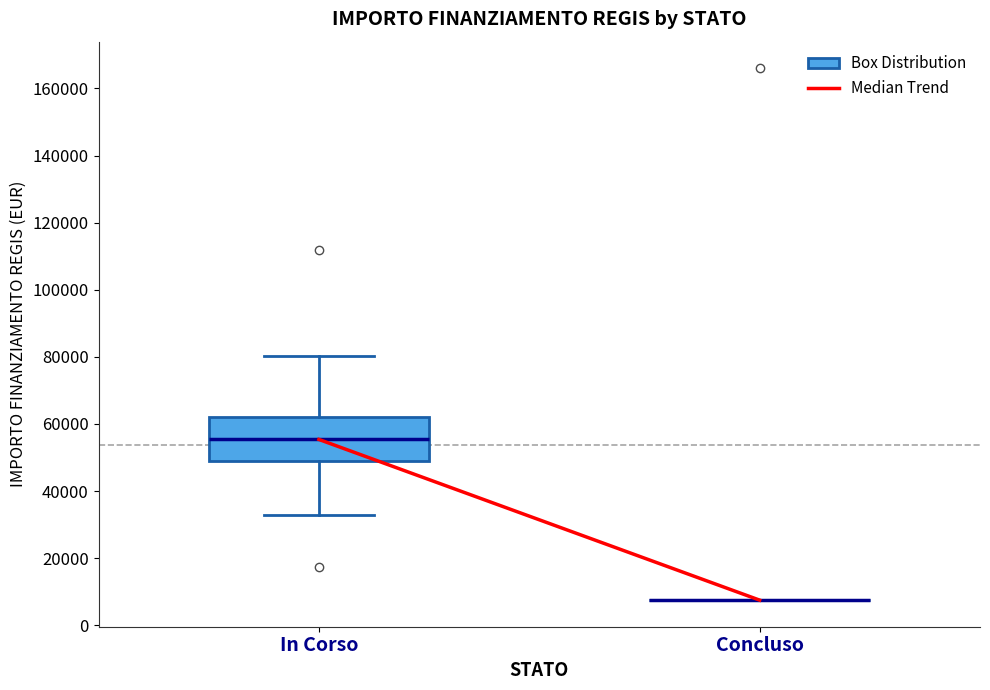

Reading left to right, transcribe this box plot: for each box, give where its median line is, the range the box spans, and where its two whiskers end, as read against the y-axis. The values are not printed on the chart, so give them approximately, as read against the axis.

In Corso: median 56000, box 48000 to 62000, whiskers 32000 to 80000
Concluso: box collapsed to a line at 8000, whiskers 8000 to 8000